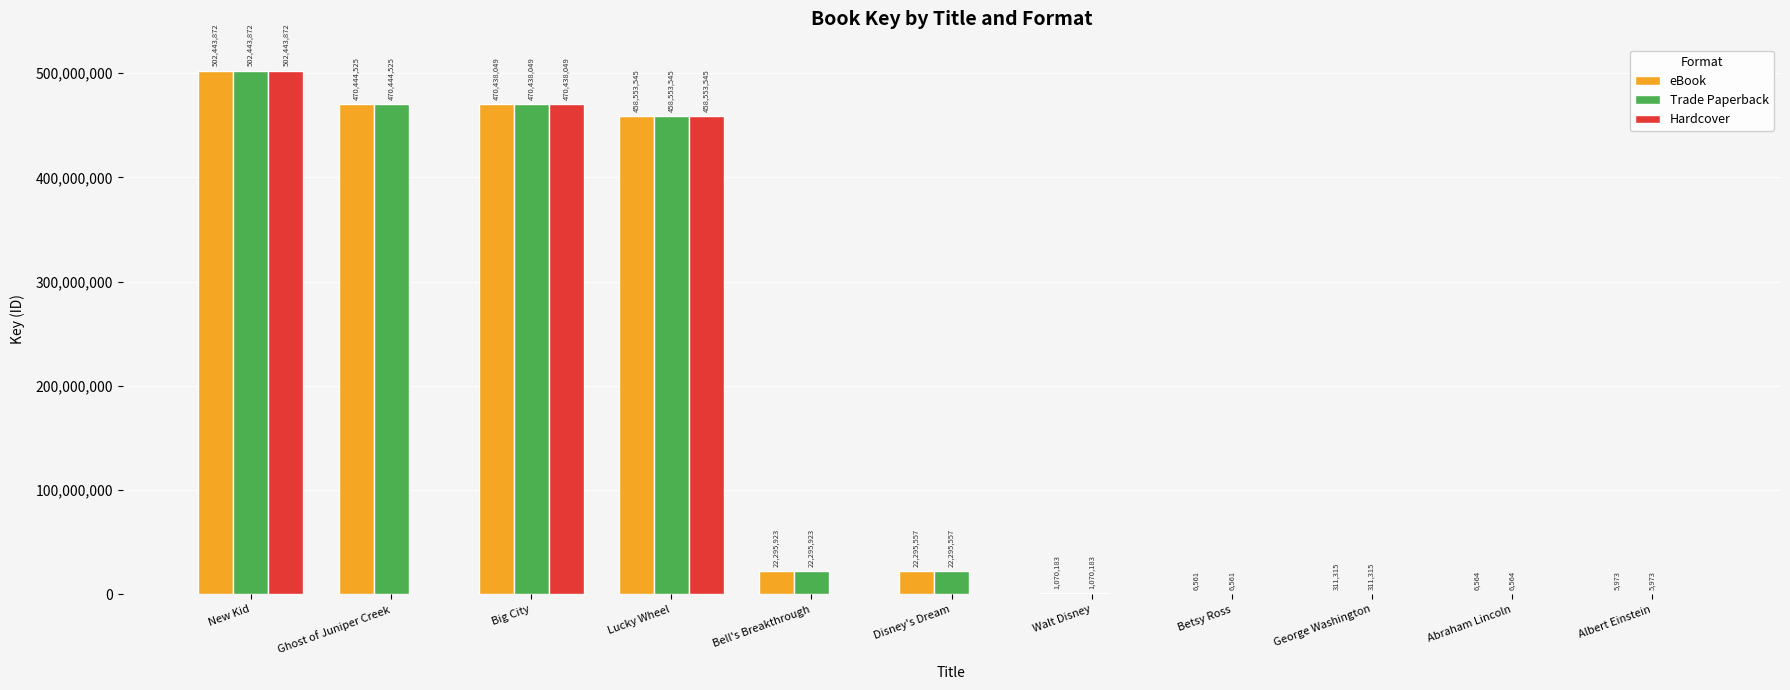

The Hardcover series shows 268929658 at Lucky Wheel. True or false?

False